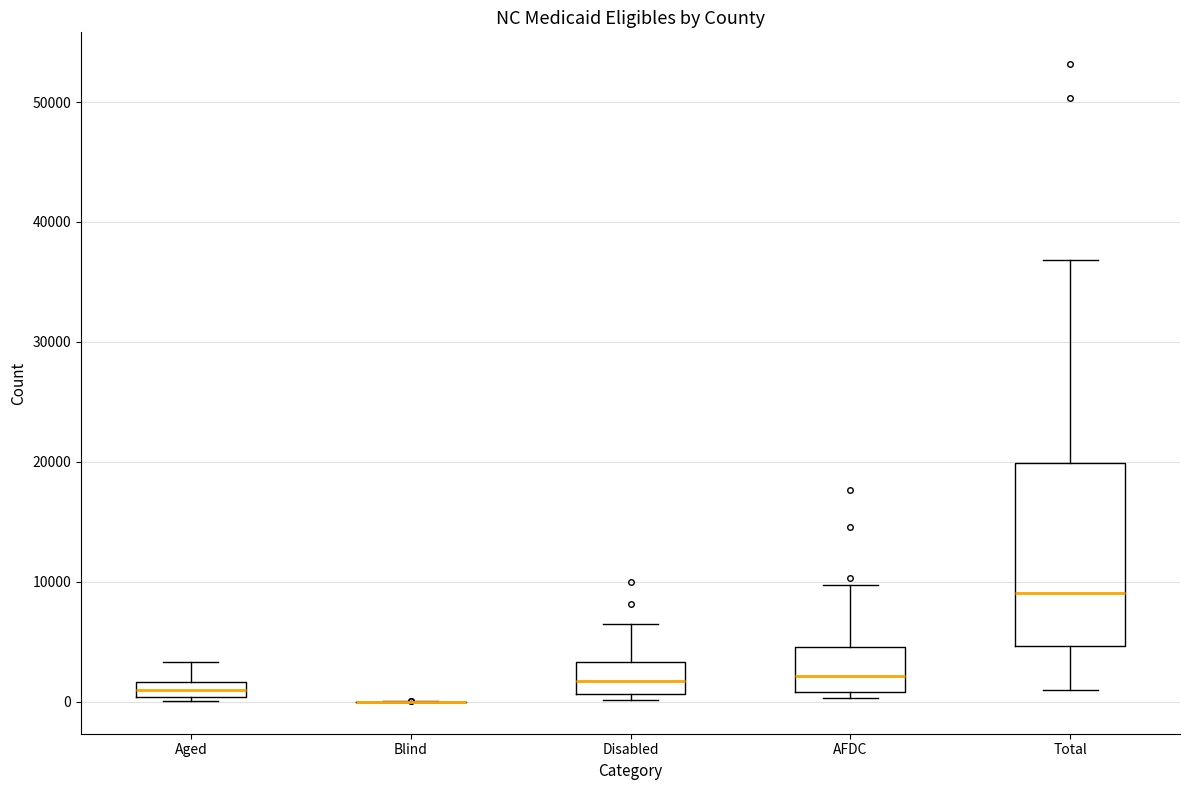

Comparing the boxes themselves (not the whiskers), which one is the tallest?

Total